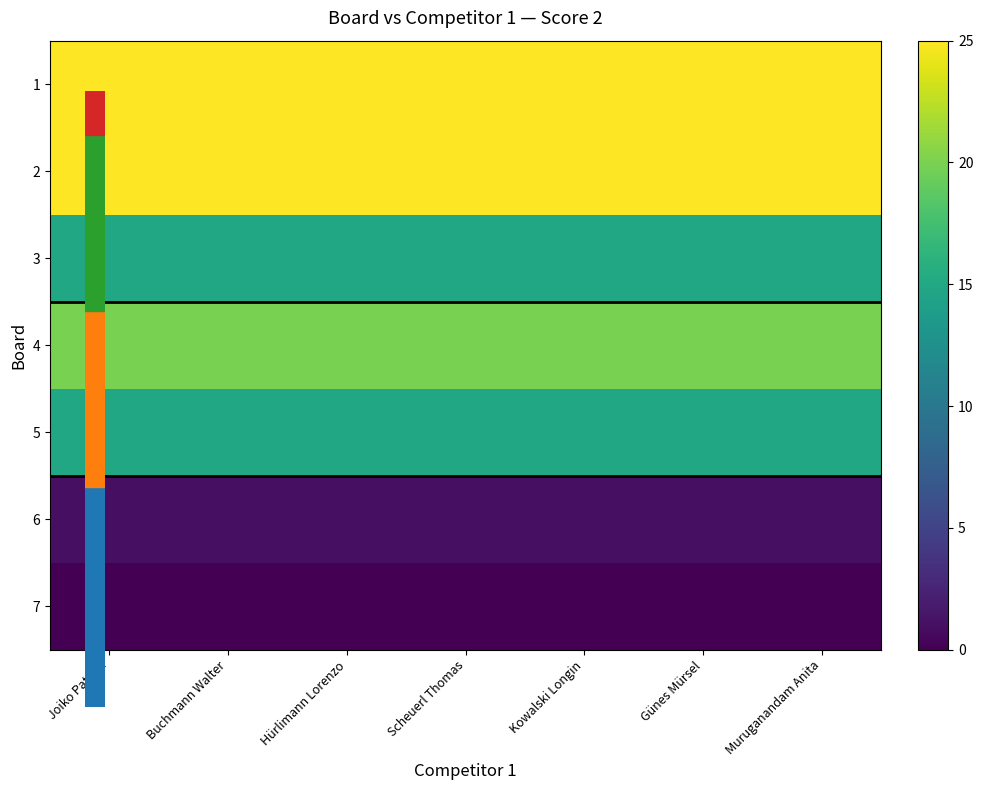

Which label corresponds to the largest value in the chart?

Joiko Patrick